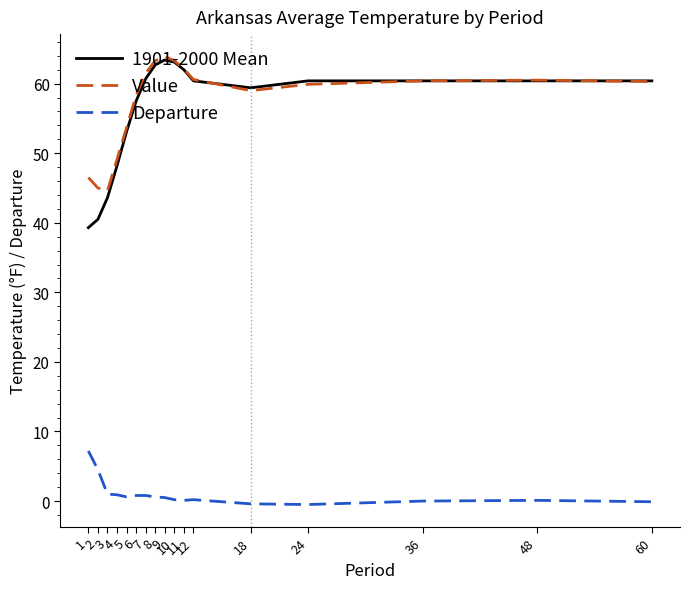

Is the value of 1901-2000 Mean at 36 greater than the value of Value at 2?

Yes